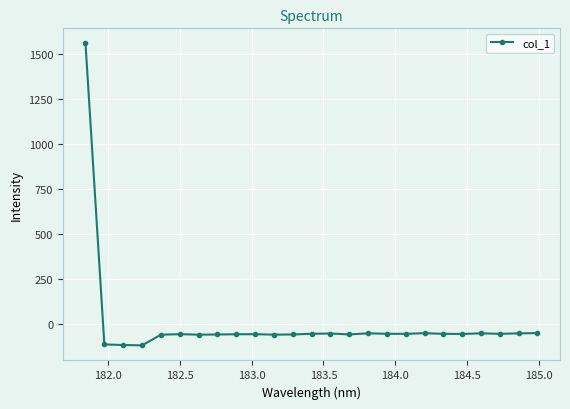

What is the value of the 20th point from the left?

-52.2